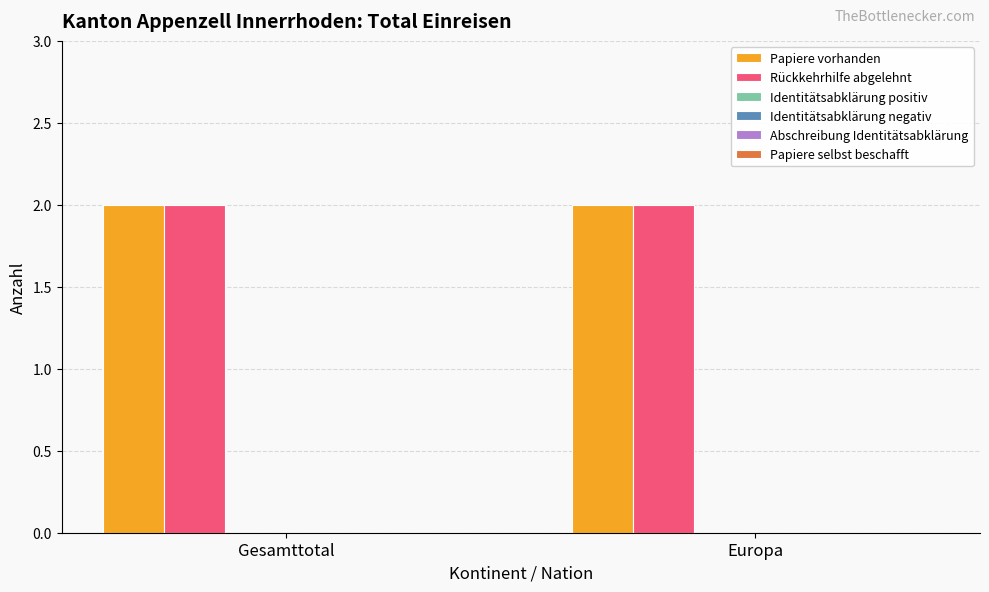

At Europa, list the series in order from largest to smallest.

Papiere vorhanden, Rückkehrhilfe abgelehnt, Identitätsabklärung positiv, Identitätsabklärung negativ, Abschreibung Identitätsabklärung, Papiere selbst beschafft